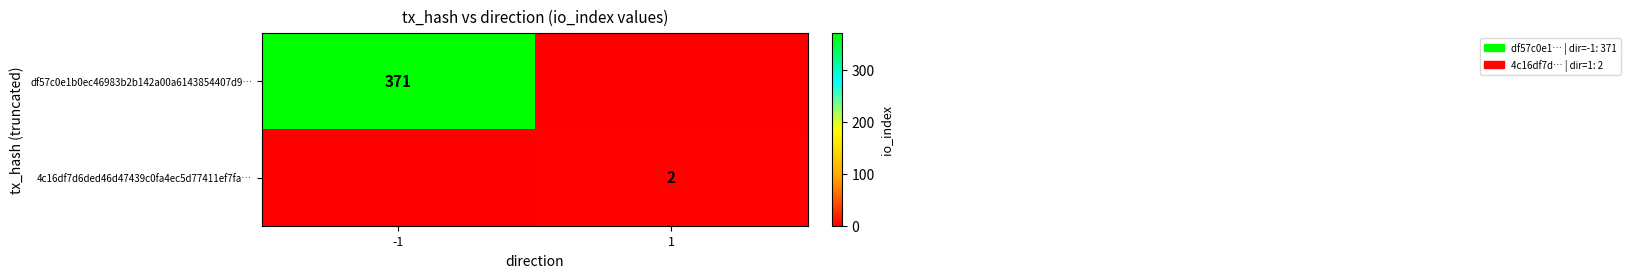

What is the spread (max minus min) of values at 1?

2